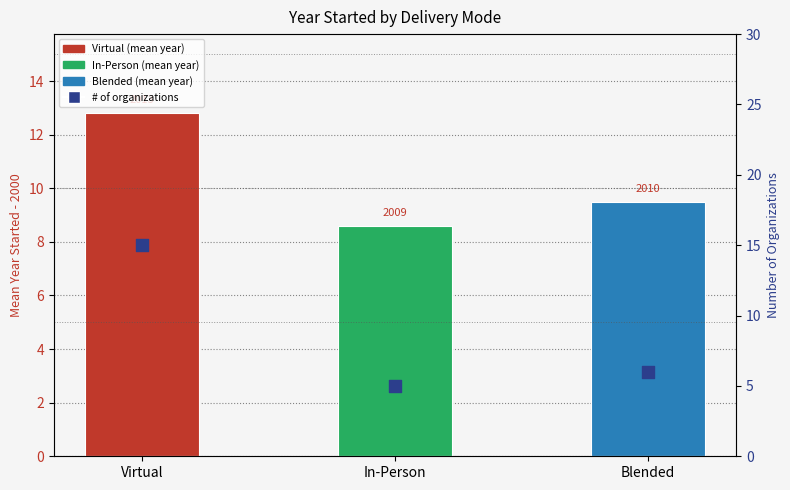

Which series contains the lowest Y value?

Number of Organizations